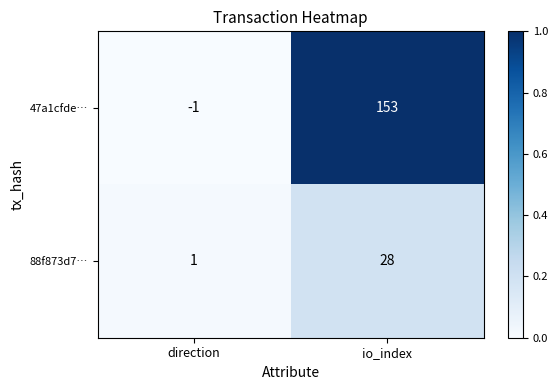

Which series has the widest spread of values?

47a1cfde…